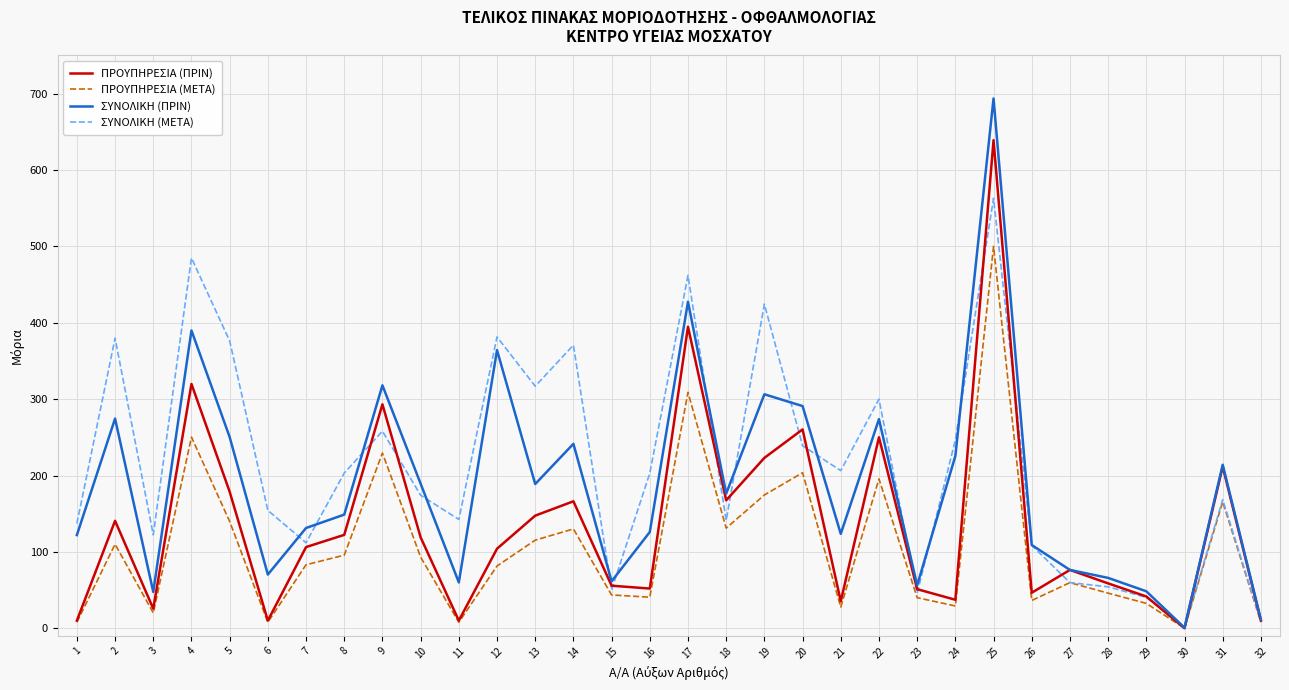

Which series has the widest spread of values?

ΣΥΝΟΛΙΚΗ (ΠΡΙΝ)